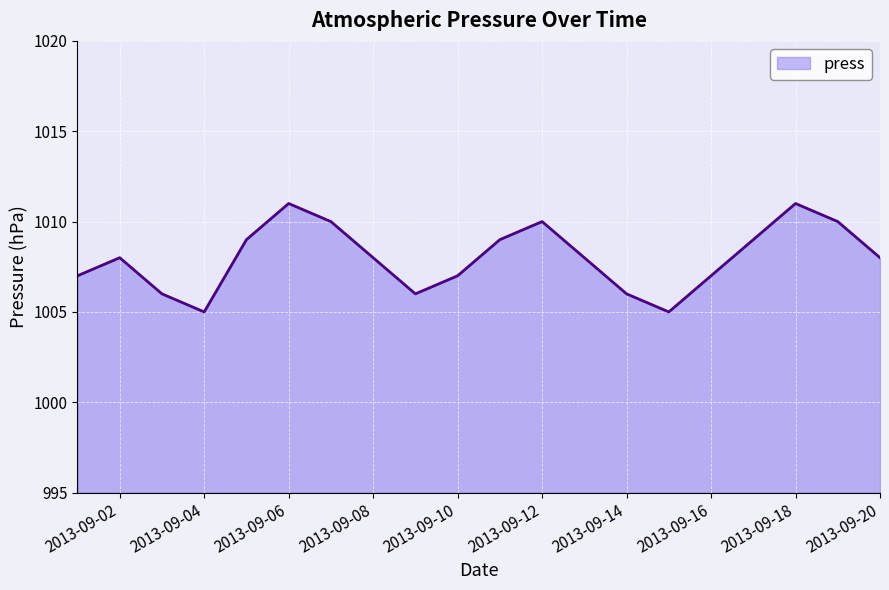

How many series are shown in this chart?

1